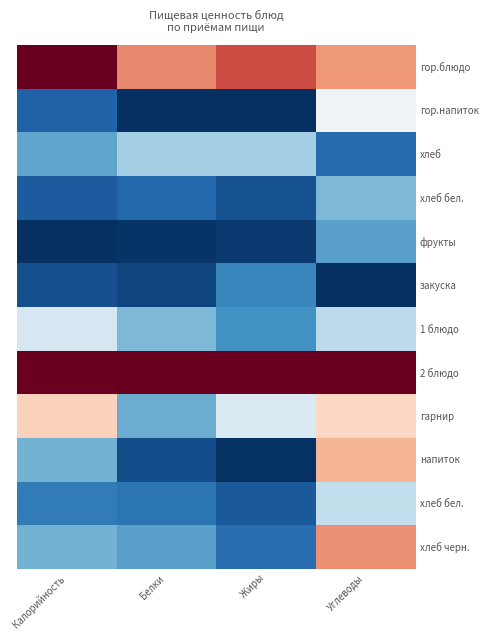

Between Углеводы and Белки, which is larger?

Белки